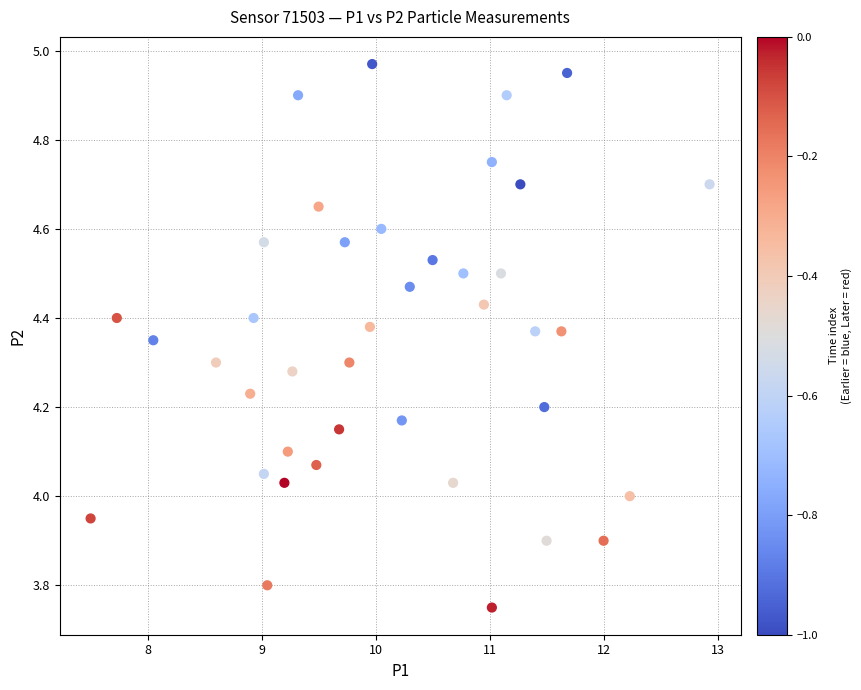

What is the range of X values (max minus min)?

5.4